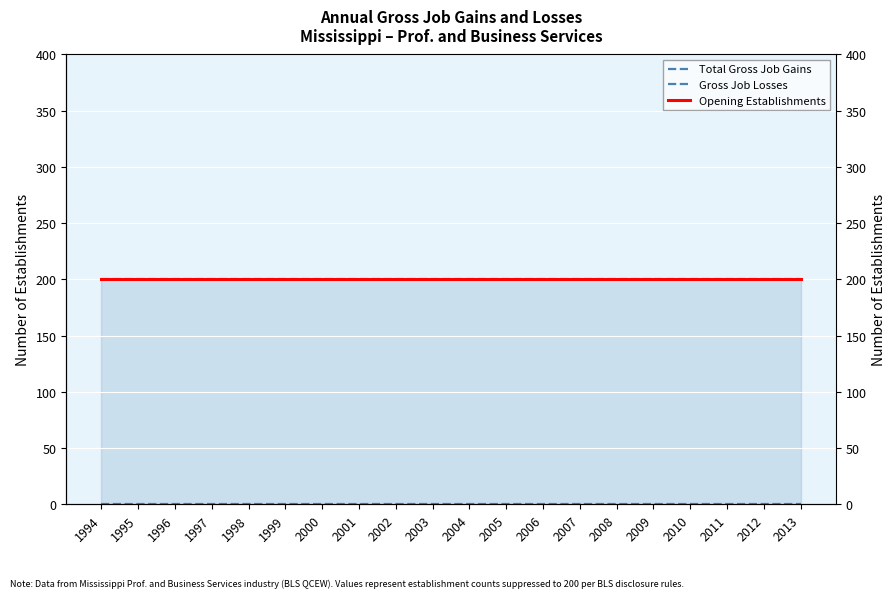

What is the sum of all Total Gross Job Gains values?

4000